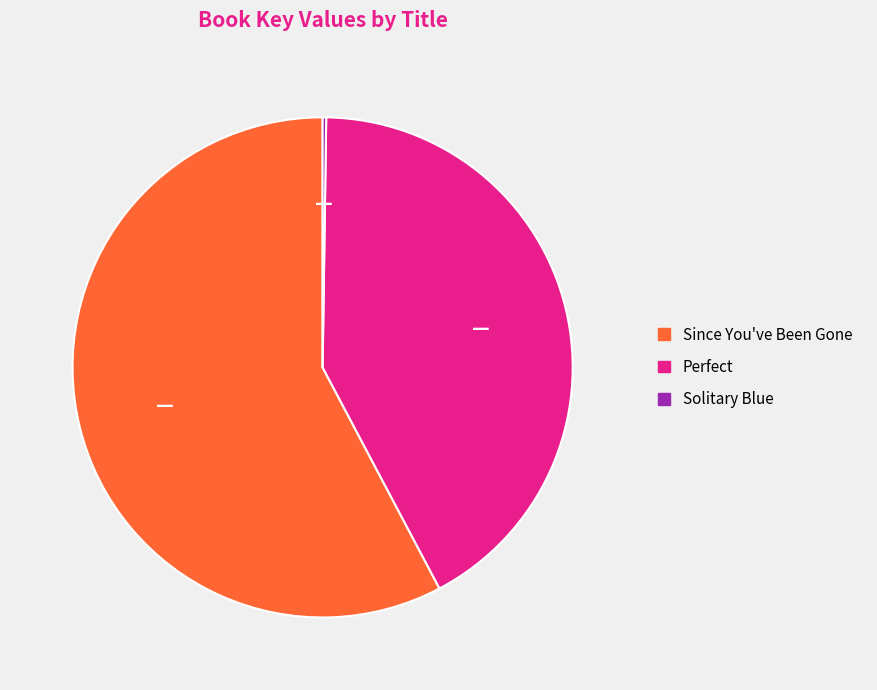

True or false: Perfect accounts for 55% of the total.

False